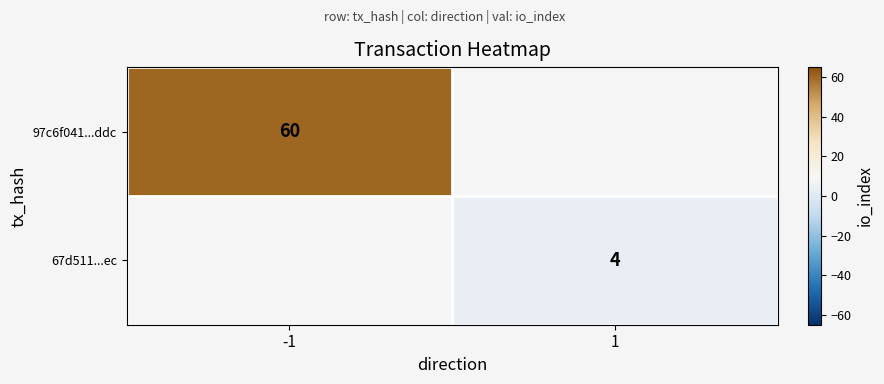

The value of 97c6f041...ddc at -1 is 60. True or false?

True